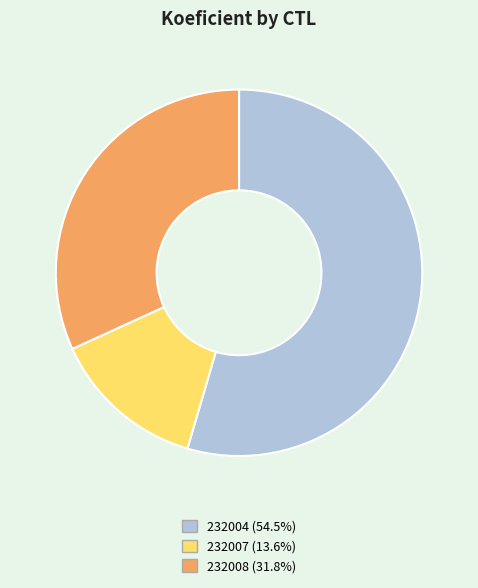

Between 232007 and 232008, which is larger?

232008